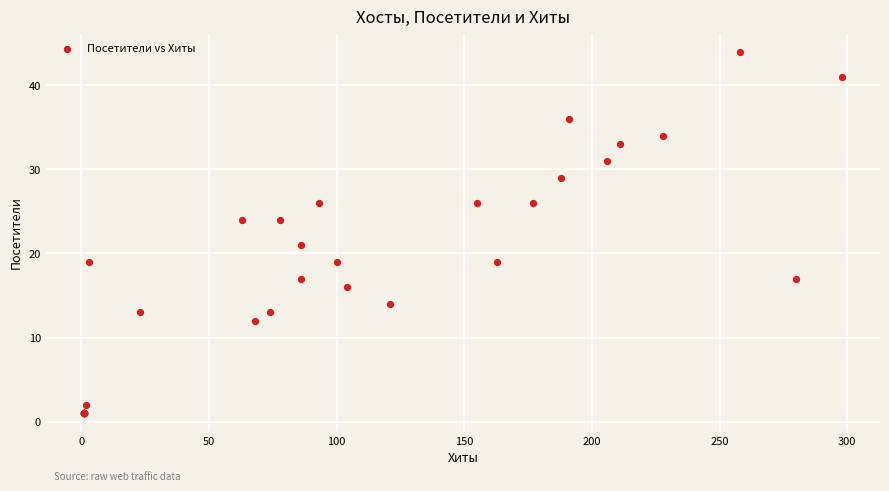

What Y value in the scatter plot is closest to 22?

21